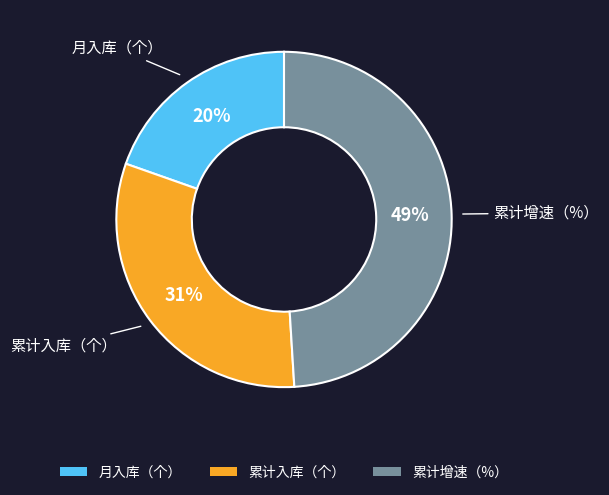

Do 累计入库（个） and 累计增速（%） together represent more than half of the pie?

Yes